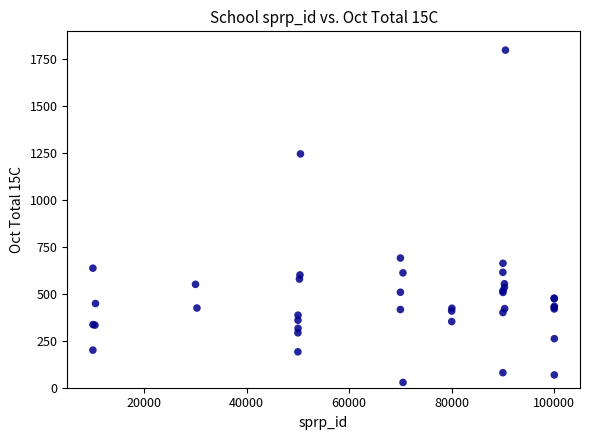

What Y value in the scatter plot is closest to 912?

690